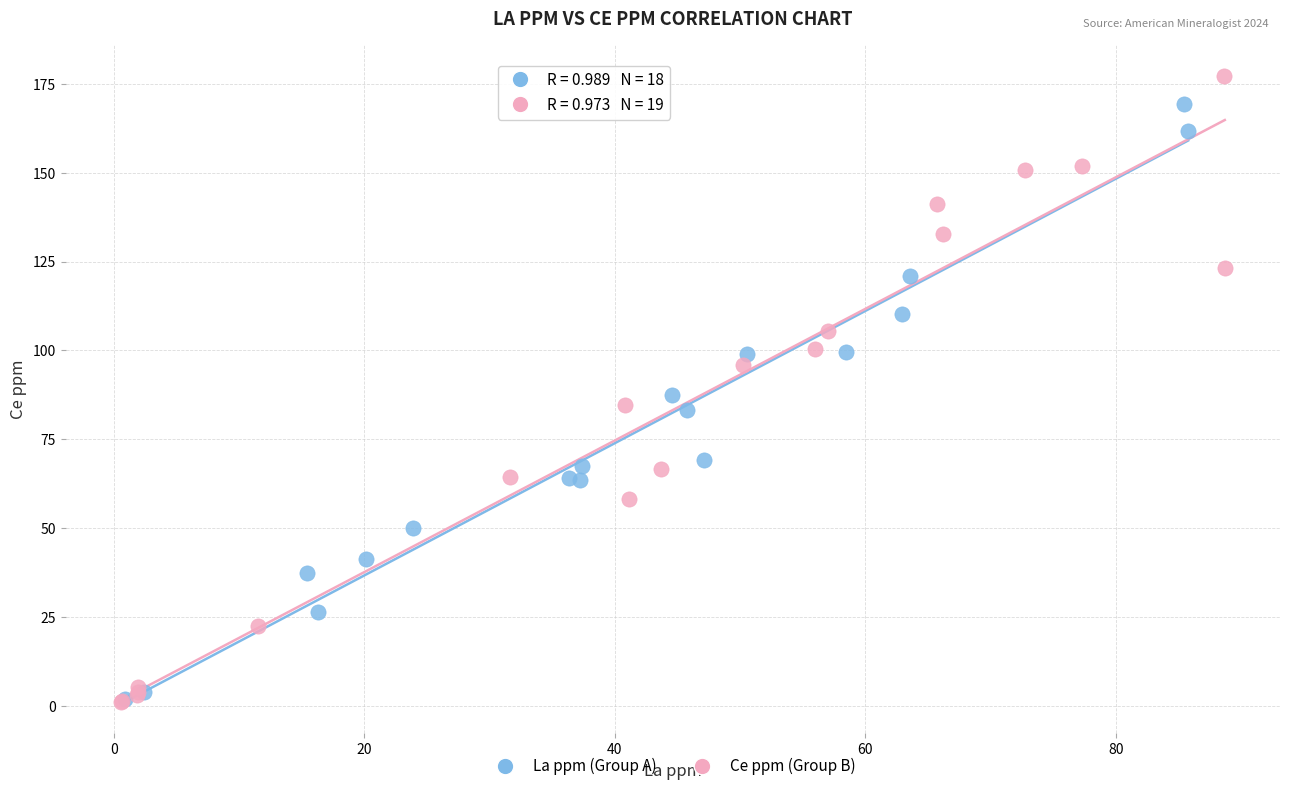

Which series contains the highest Y value?

Ce ppm (Group B)